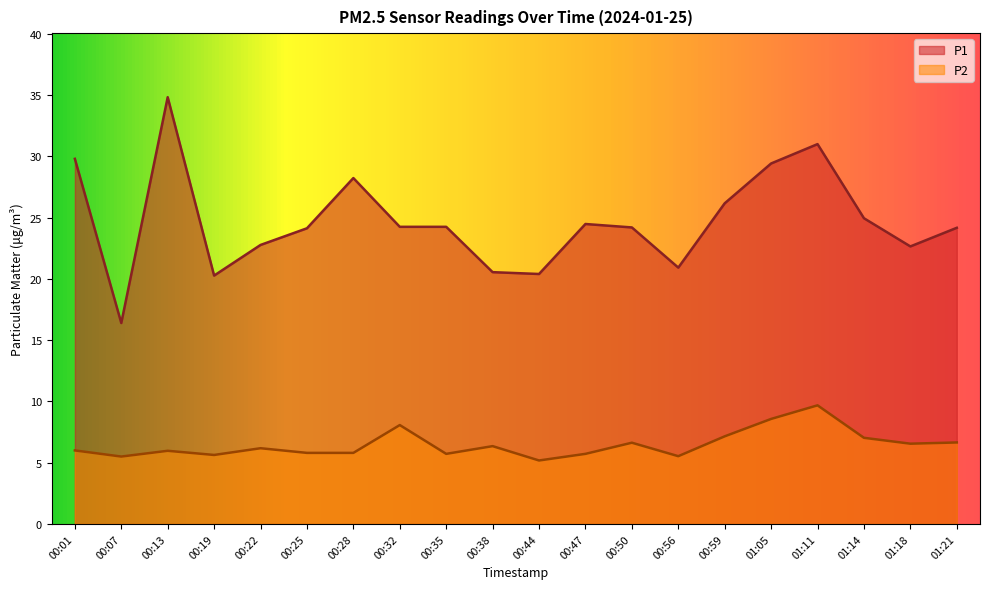

What is the average value of the P2 series?

6.5